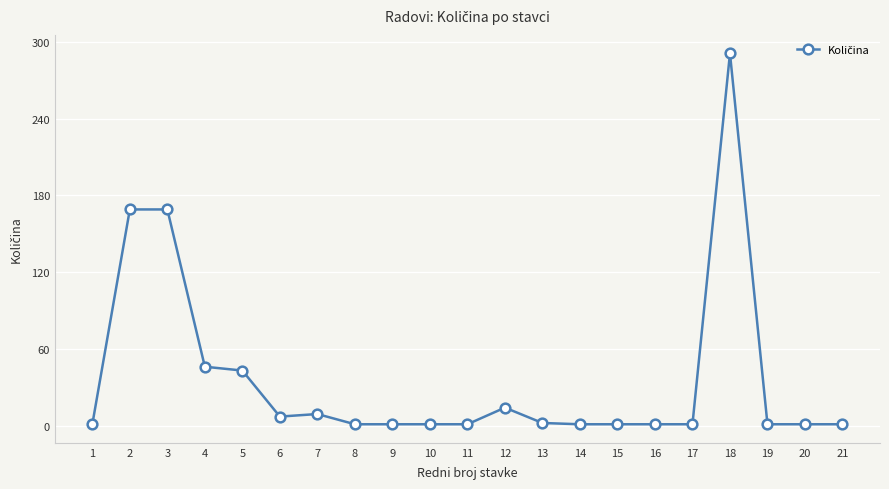

Count the number of categories in the chart.

21